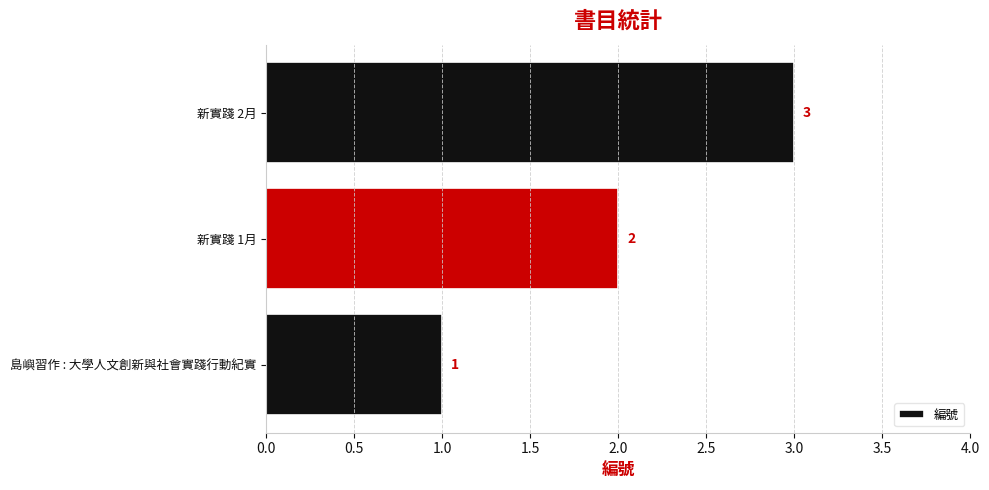

Are the bars horizontal?

Yes